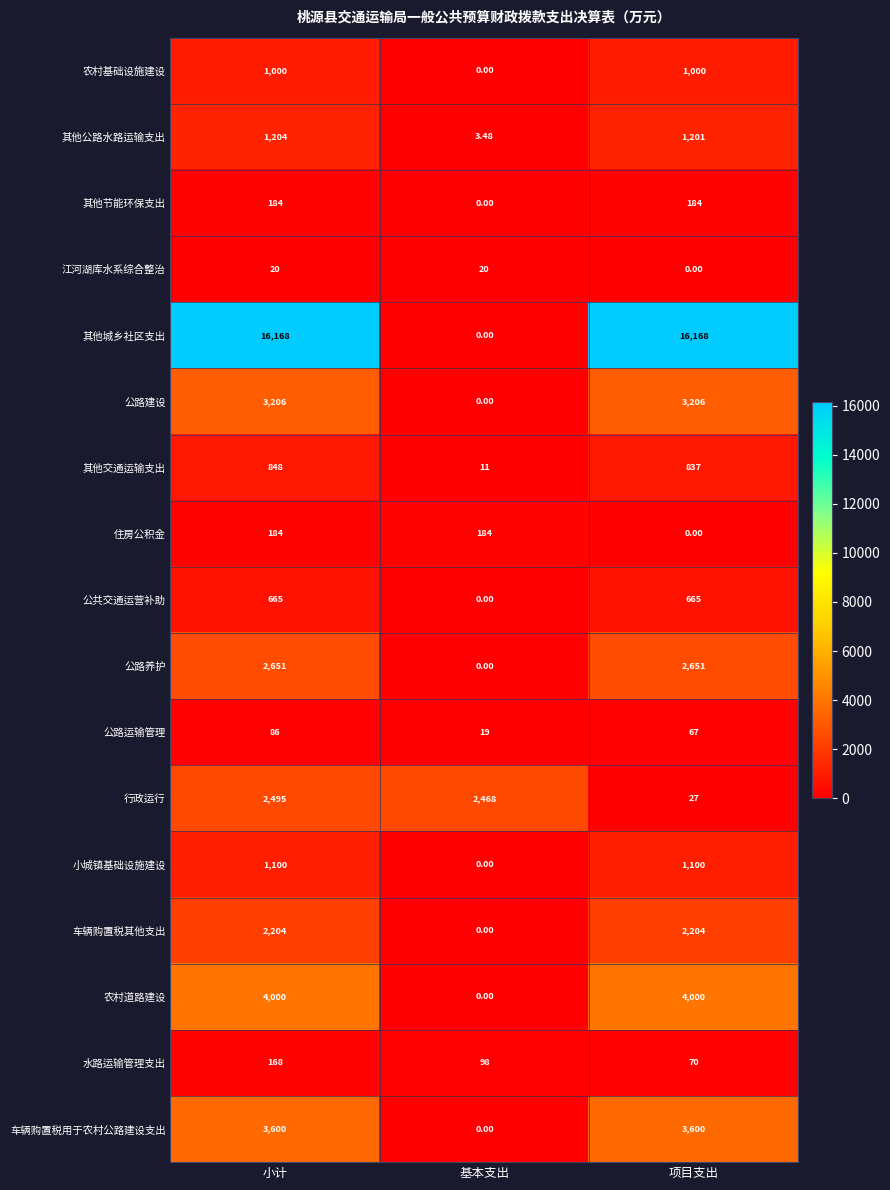

Which series has the largest range (max minus min)?

其他城乡社区支出